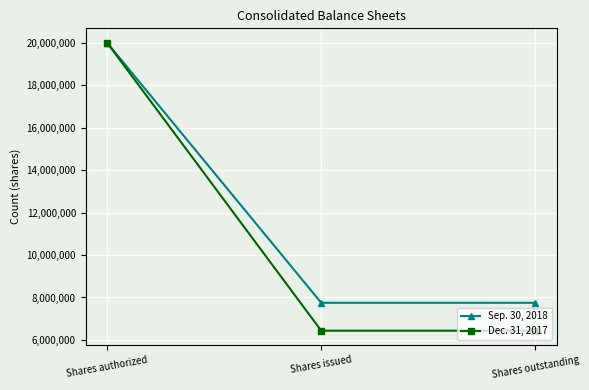

Which category has the highest value across all series?

Shares authorized